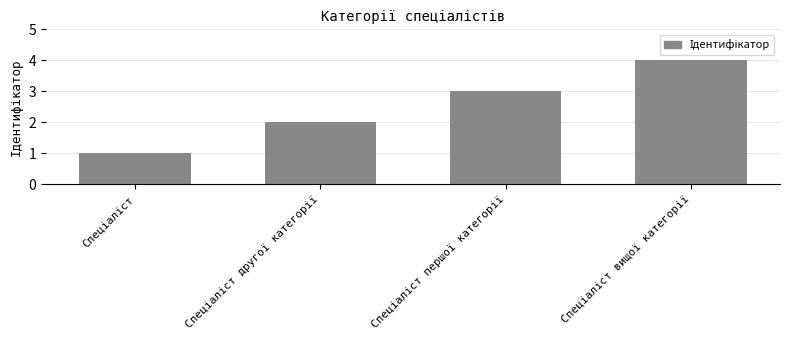

What is the maximum value shown in the chart?

4